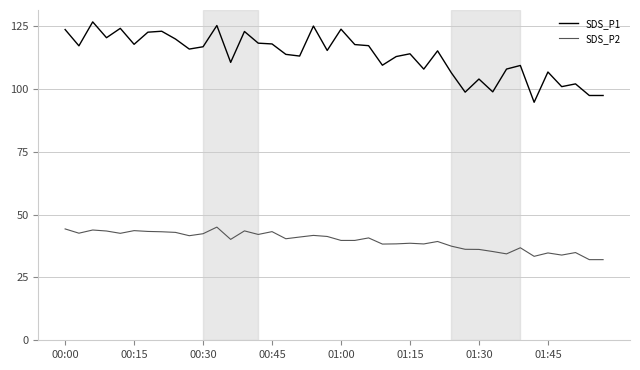

True or false: SDS_P1 and SDS_P2 cross at least once.

False